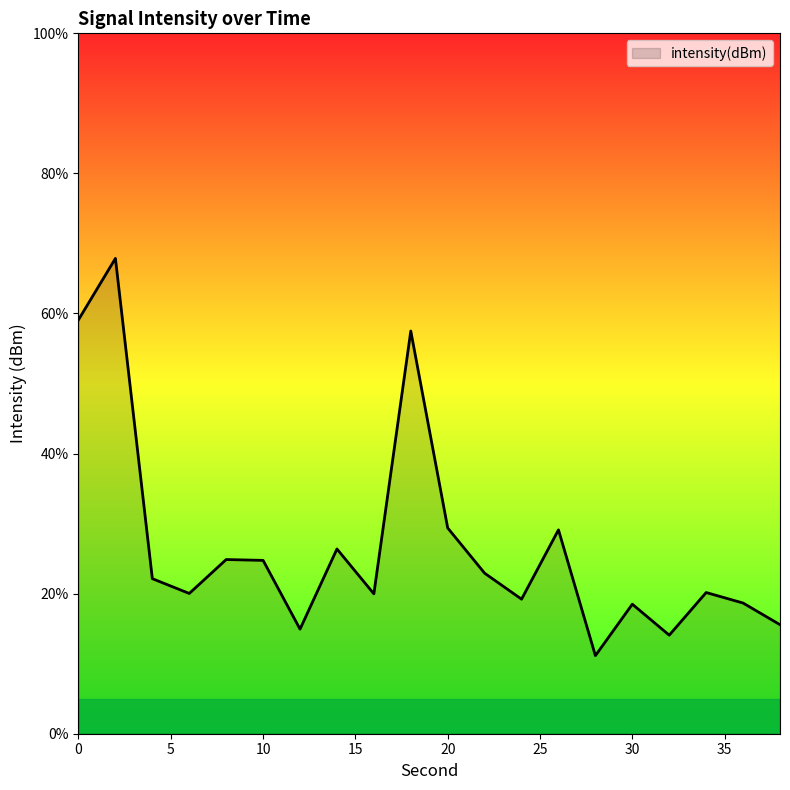

How many values are below 22?

10